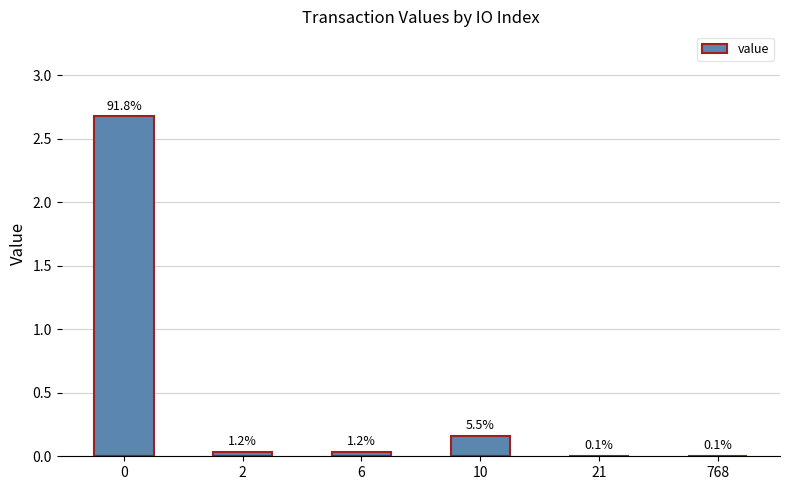

Reading left to right, list all the values displayed in this chart.

0=2.7	2=0.0	6=0.0	10=0.2	21=0.0	768=0.0